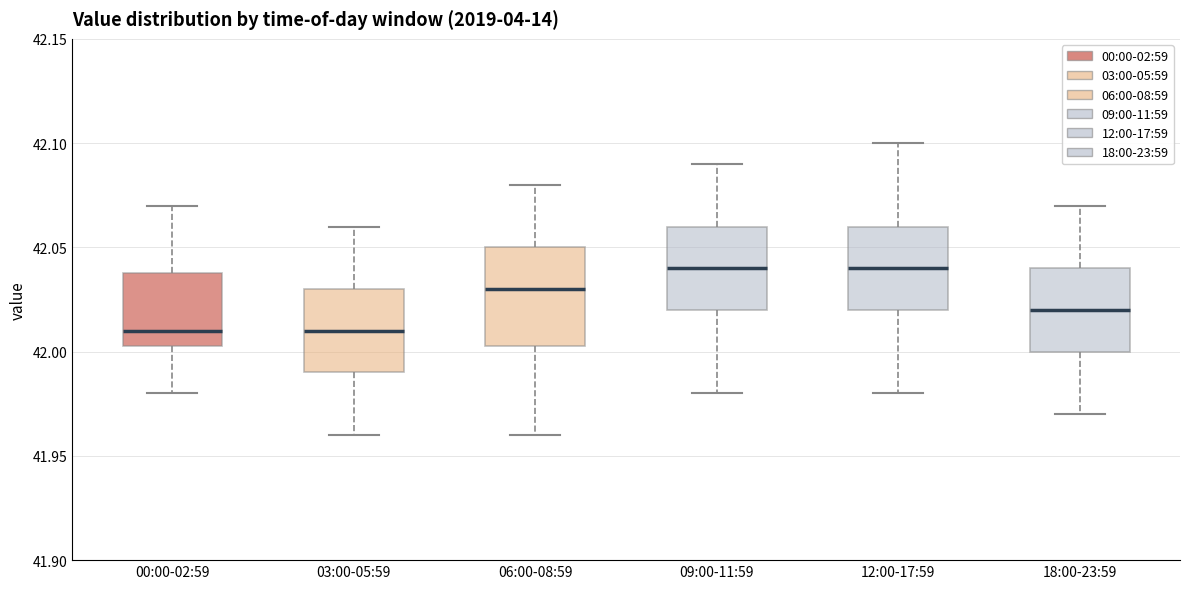

Which box is the tallest, from its lower edge to its upper edge?

06:00-08:59